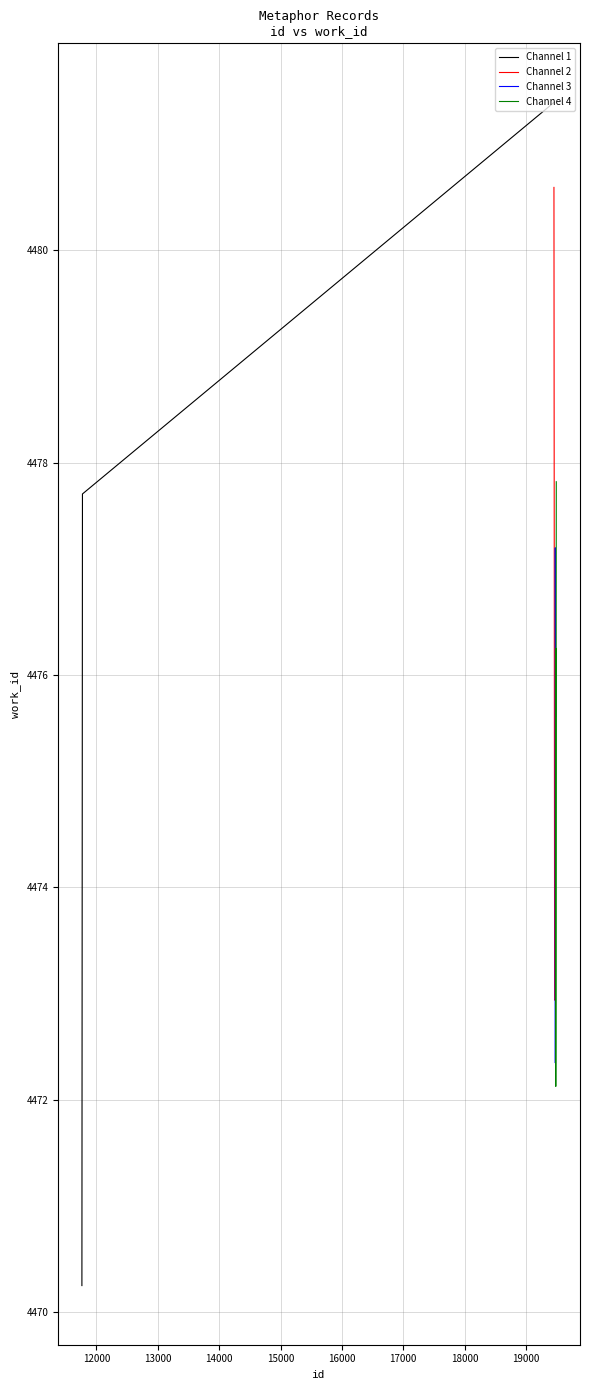

Which category has the lowest value in the Channel 4 series?

12000